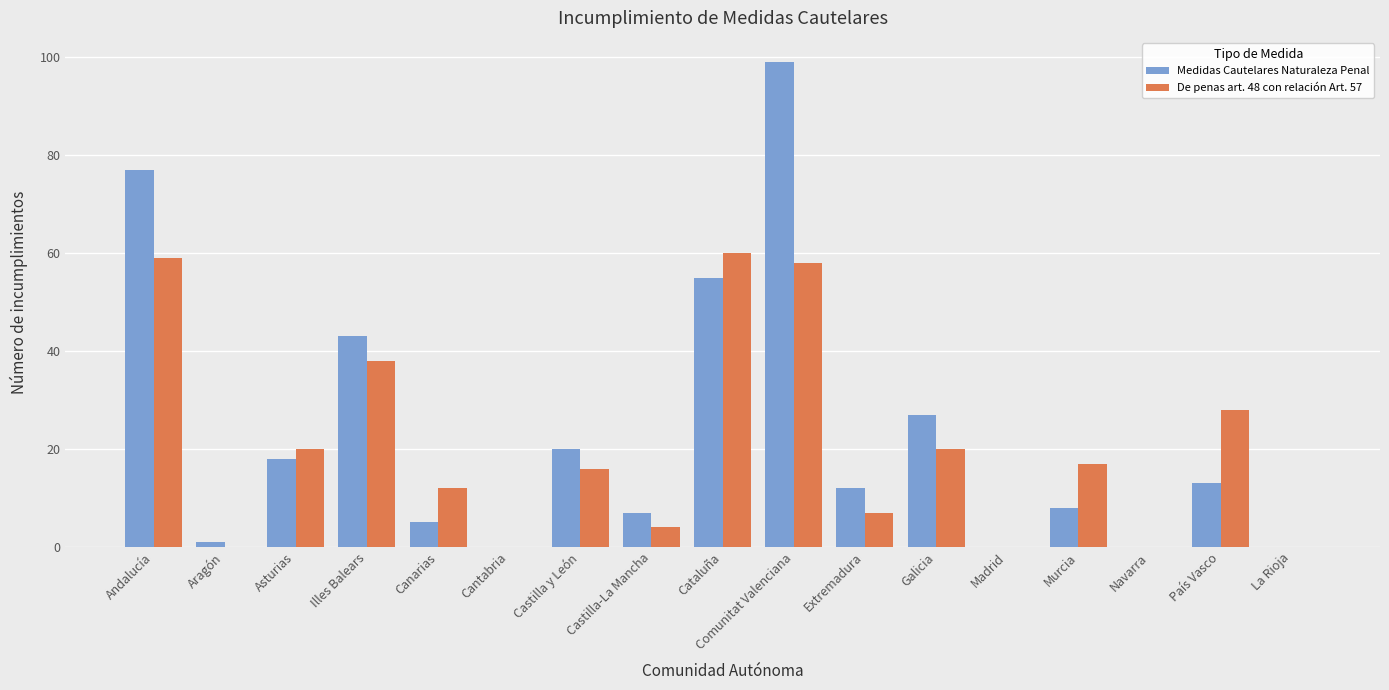

Is the value of Medidas Cautelares Naturaleza Penal at Cataluña greater than the value of De penas art. 48 con relación Art. 57 at País Vasco?

Yes